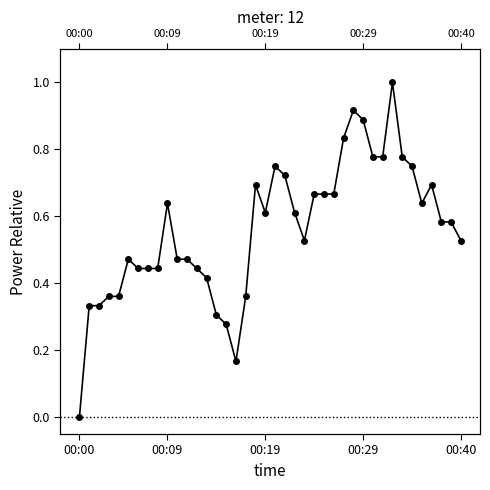

What is the value of the 4th point from the left?

0.4